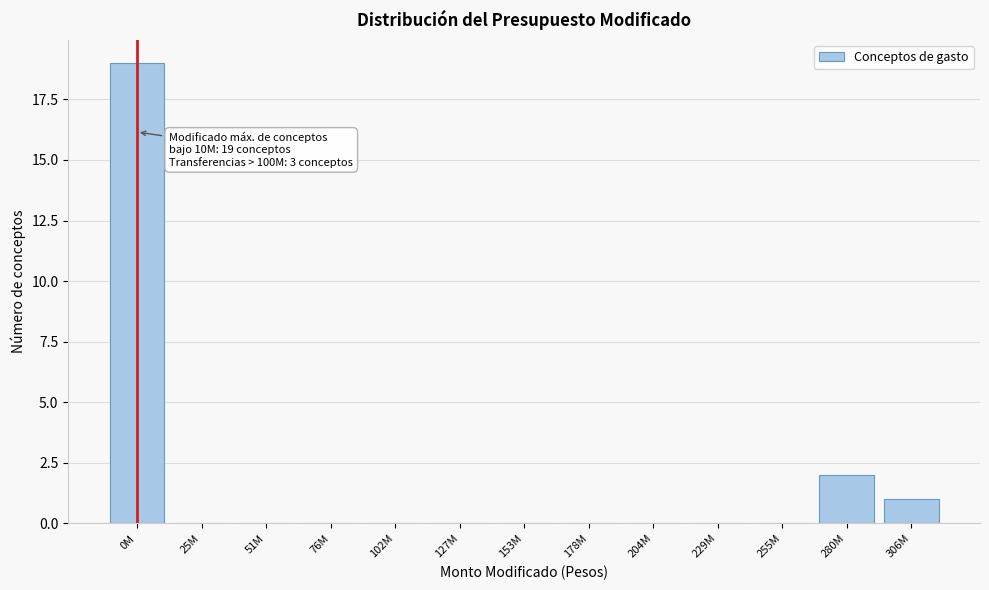

At which category does the chart reach its peak across all series?

0M